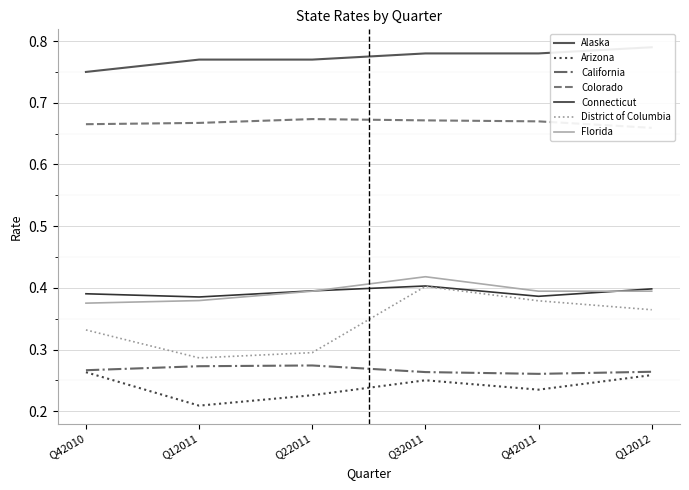

How many lines are shown in the chart?

6